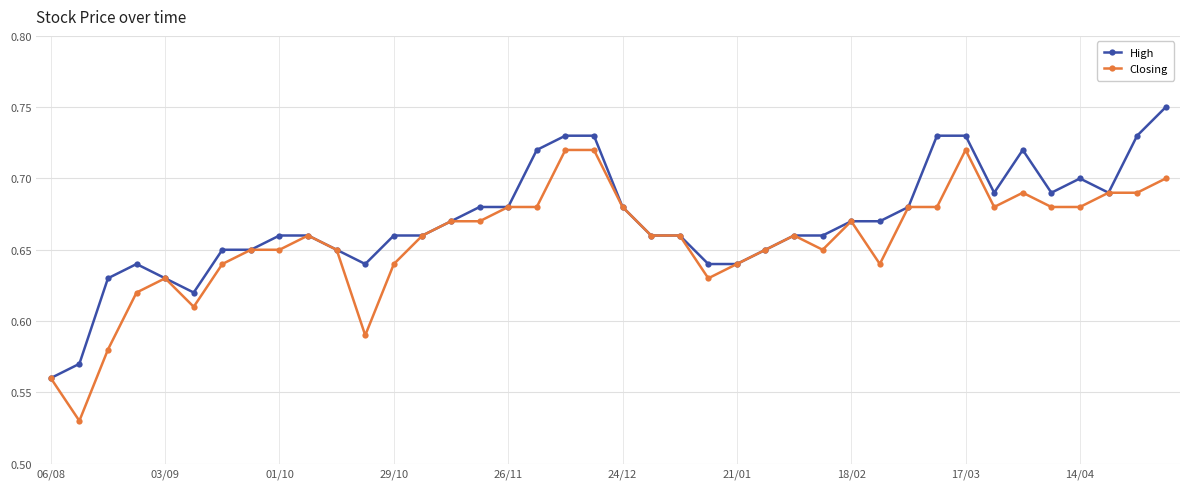

Which series has the largest total across all categories?

High